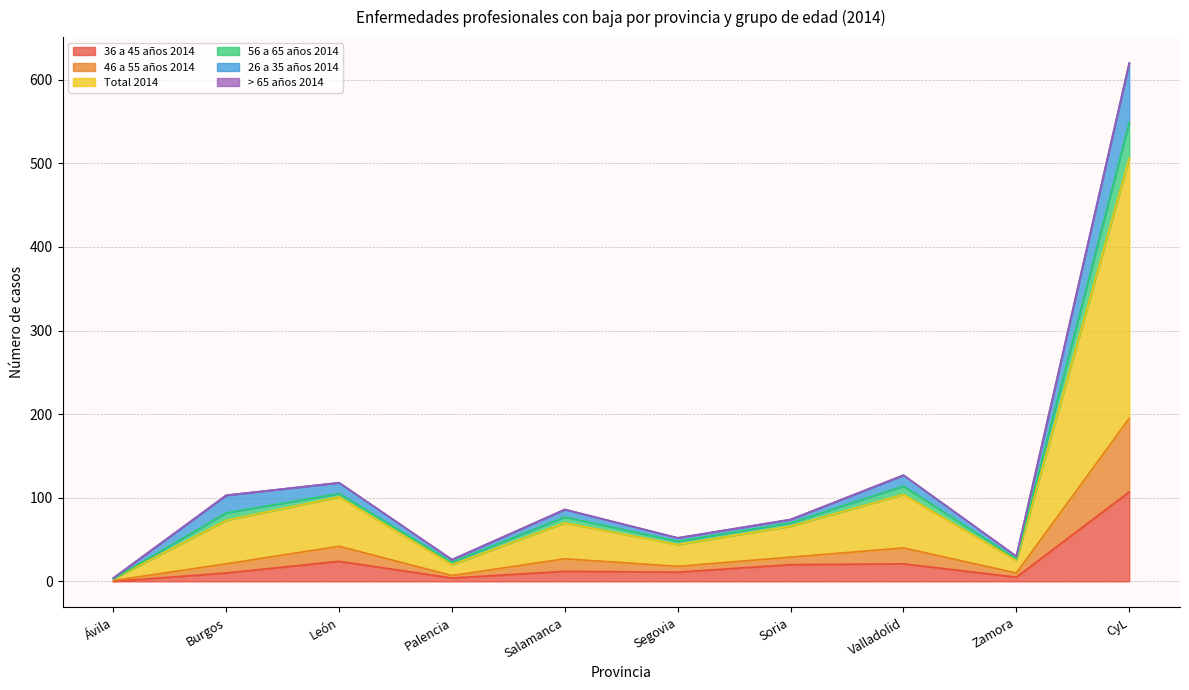

How many categories are shown in the chart?

10